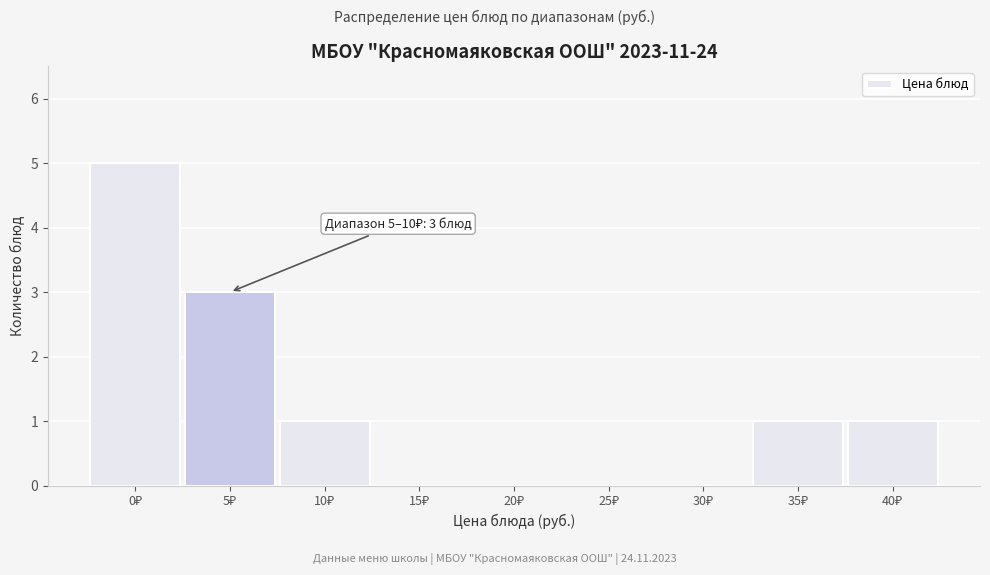

What is the greatest value displayed?

5